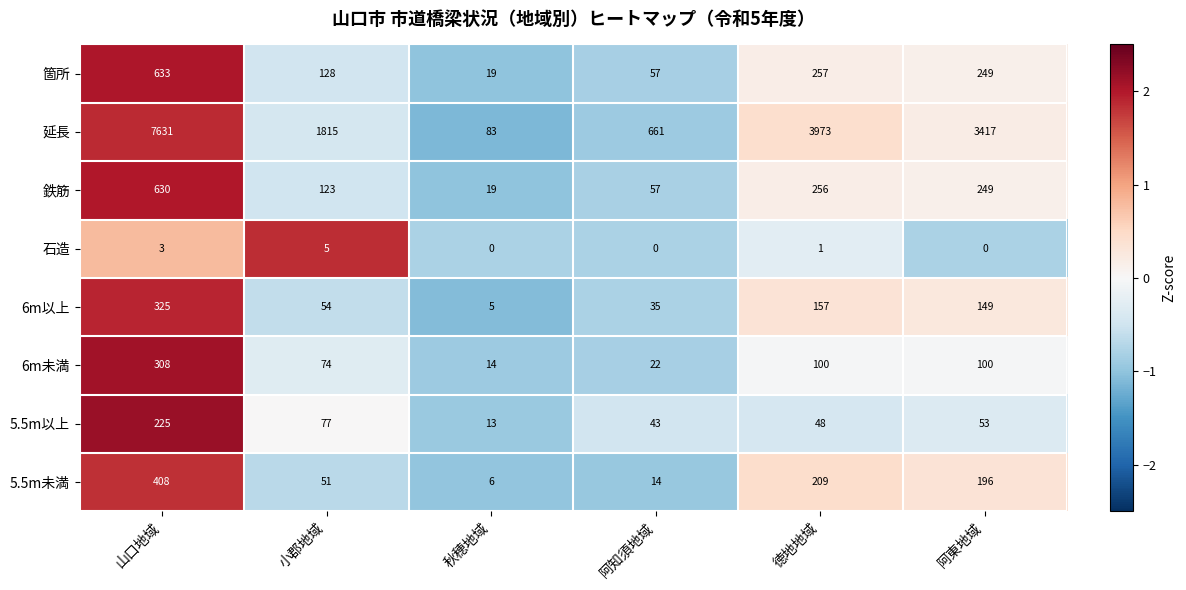

What is the difference between the 6m以上 values at 小郡地域 and 阿東地域?

95